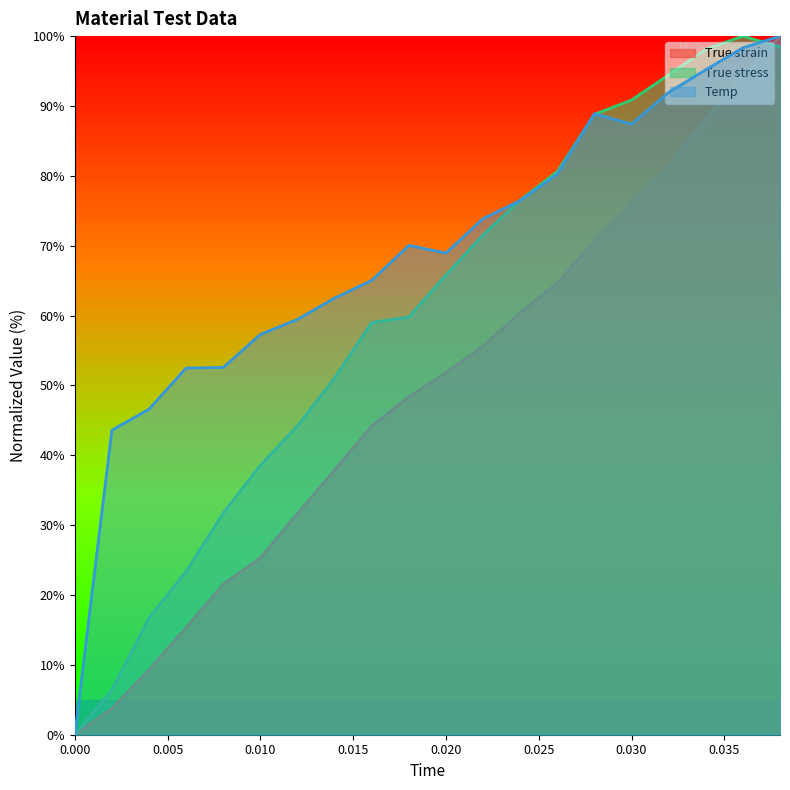

At how many categories does at least one series exceed 13?

19